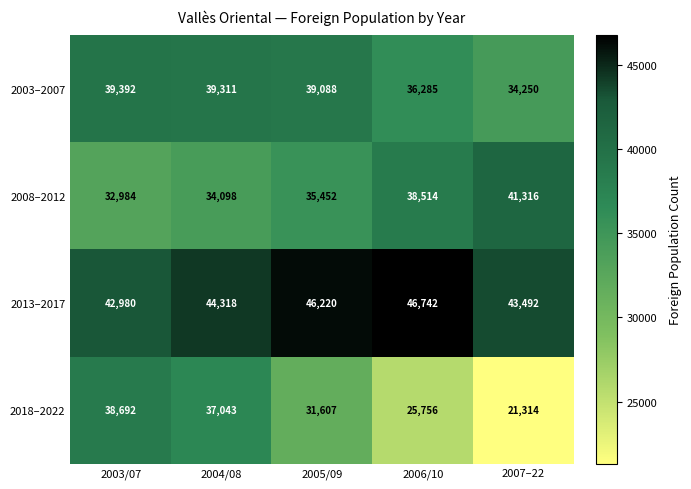

Is it true that 2013–2017 equals 42980 at 2003/07?

True